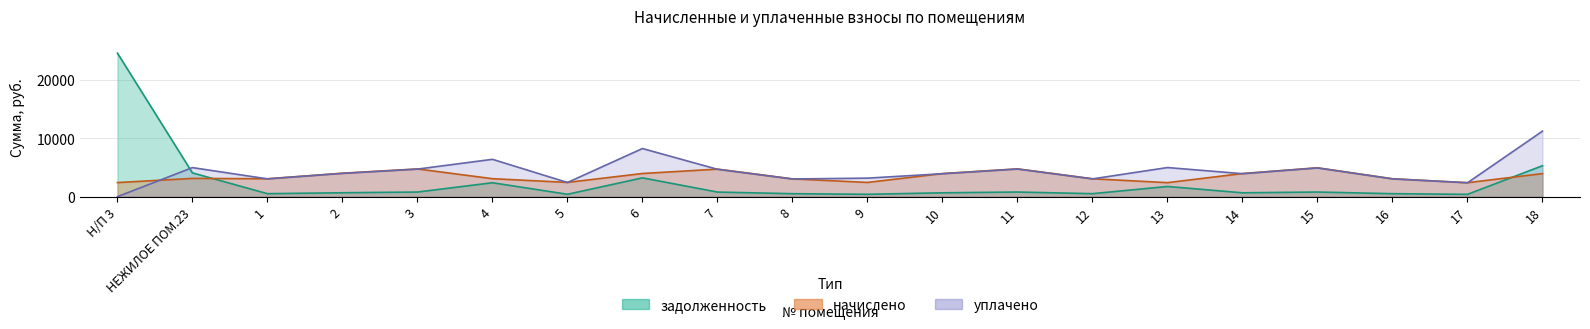

At which category does начислено reach its first local peak?

НЕЖИЛОЕ ПОМ.23